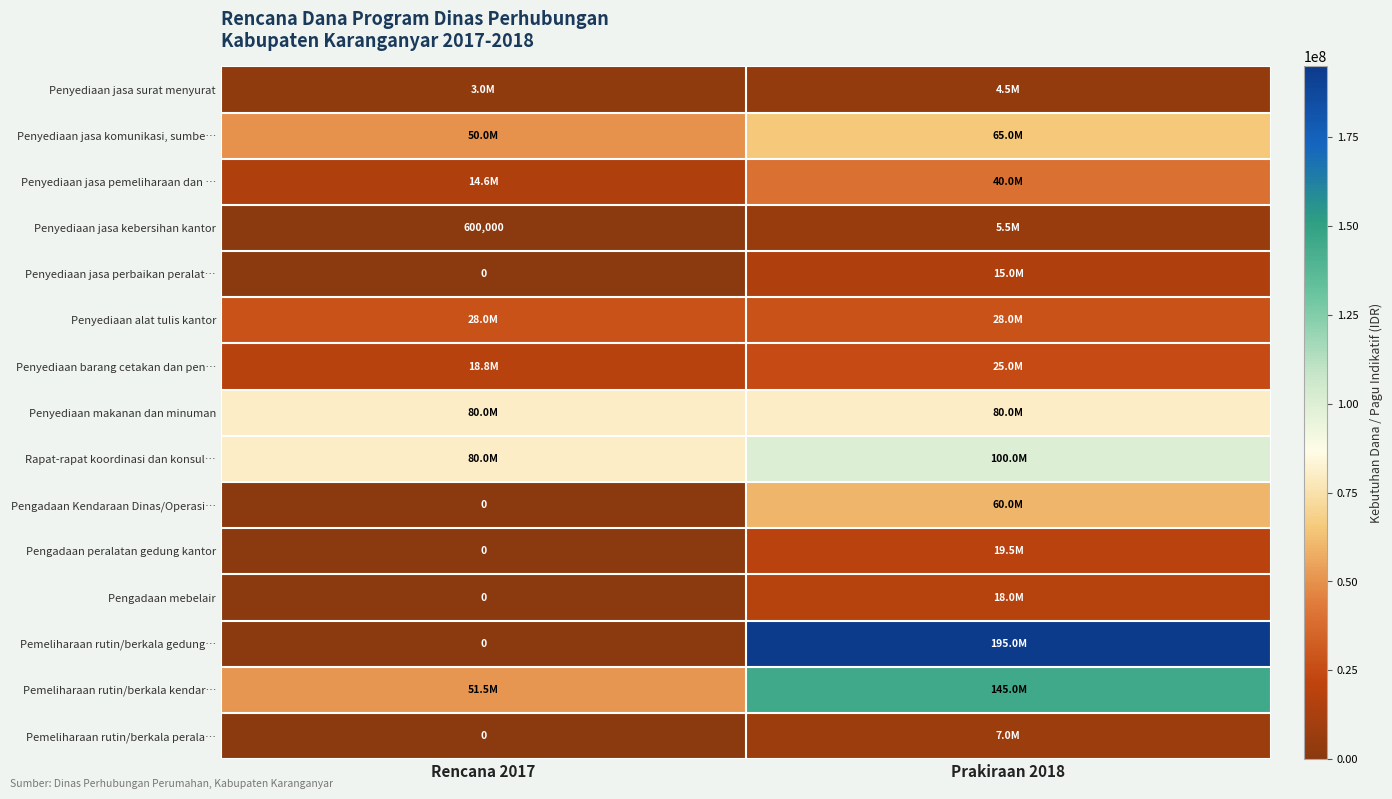

Is it true that Penyediaan jasa kebersihan kantor equals 176857 at Rencana 2017?

False